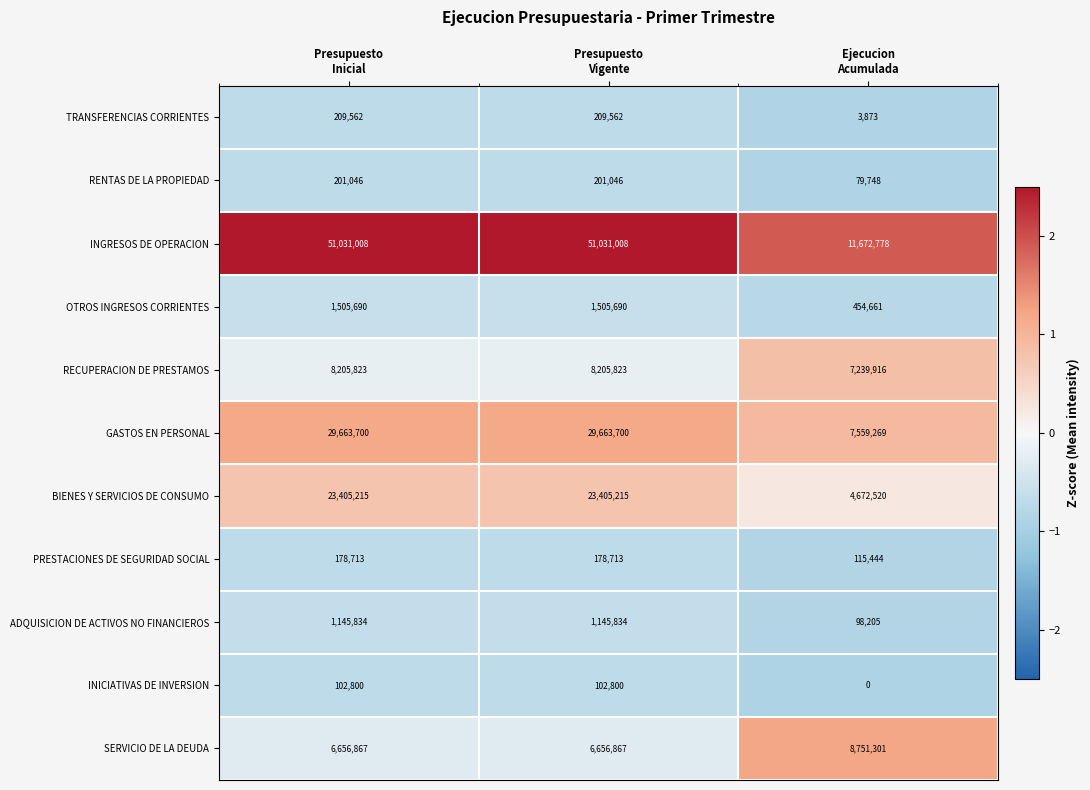

What is the greatest value displayed?

51031008